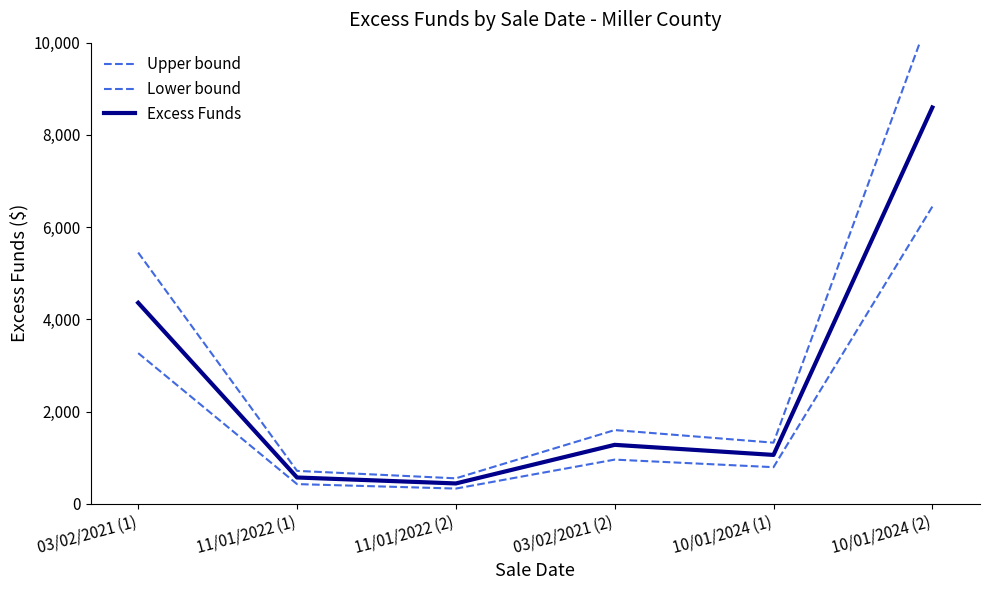

What position from the left is 03/02/2021 (1)?

1